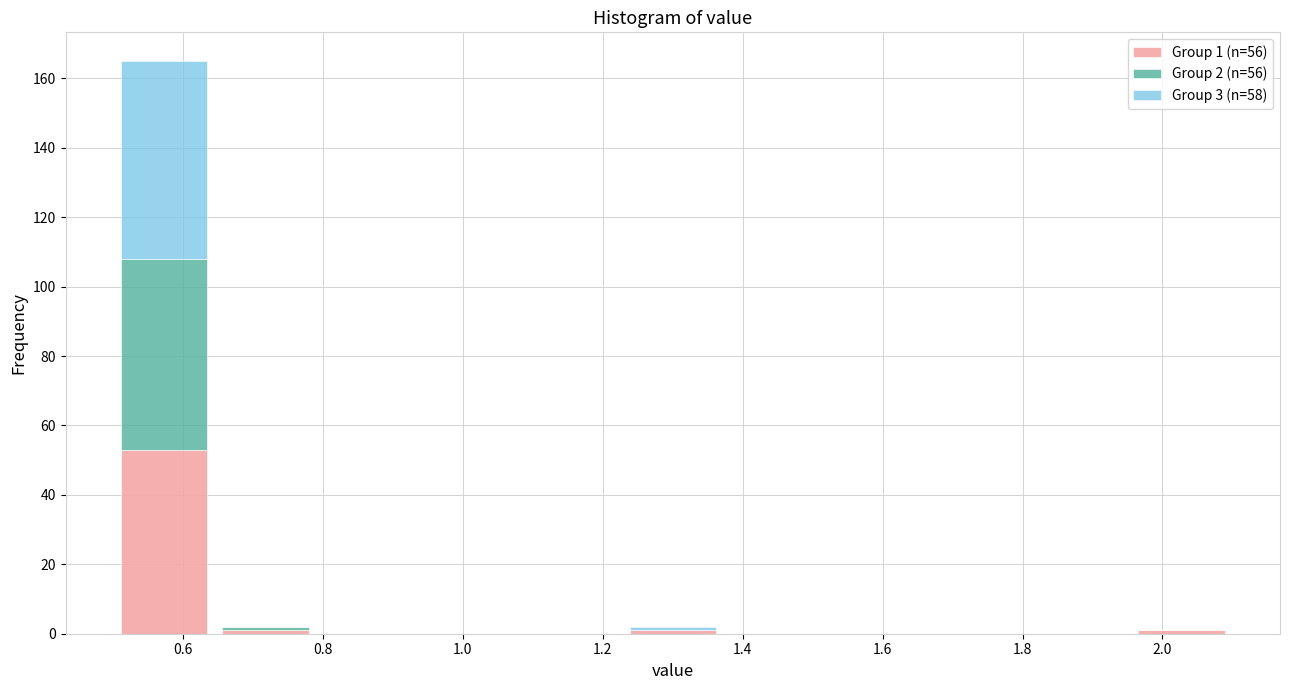

Which range on the x-axis has the tallest stacked bar (by total height)?

0.50 to 0.64